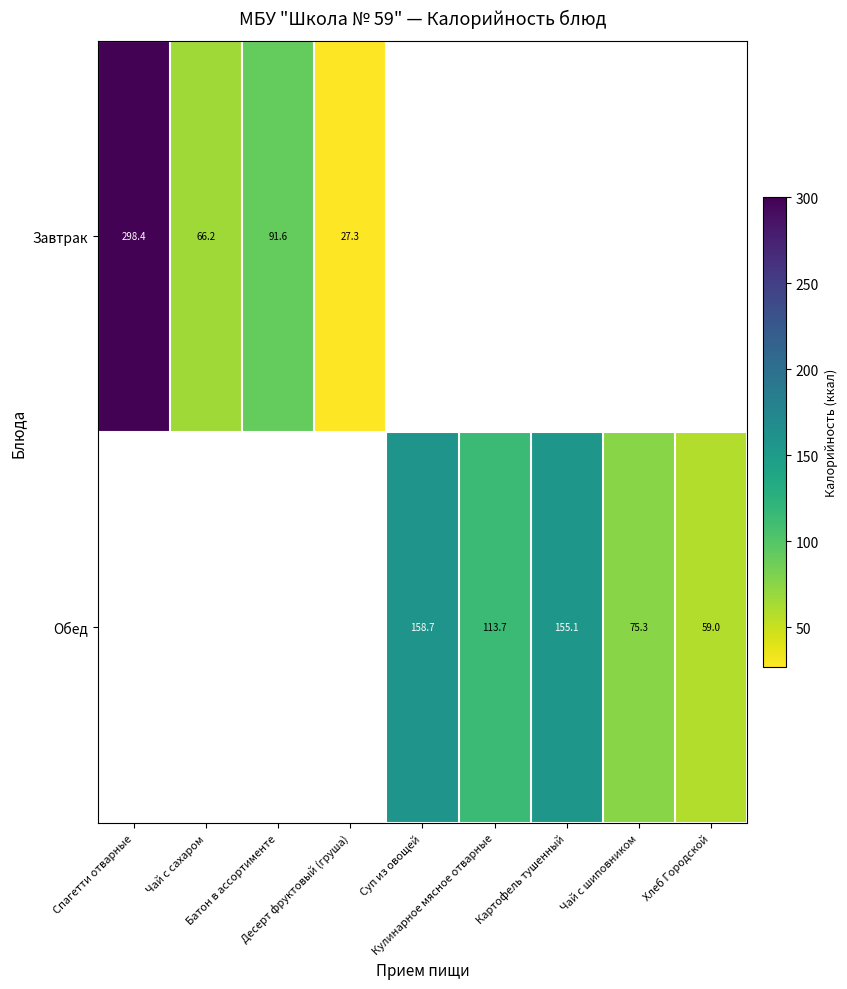

Rank the series by their average value, from highest to lowest.

Завтрак, Обед